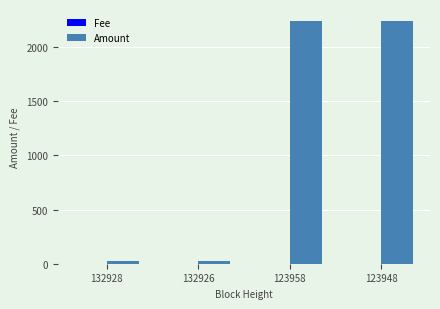

The value of Amount at 123958 is 1446.2. True or false?

False